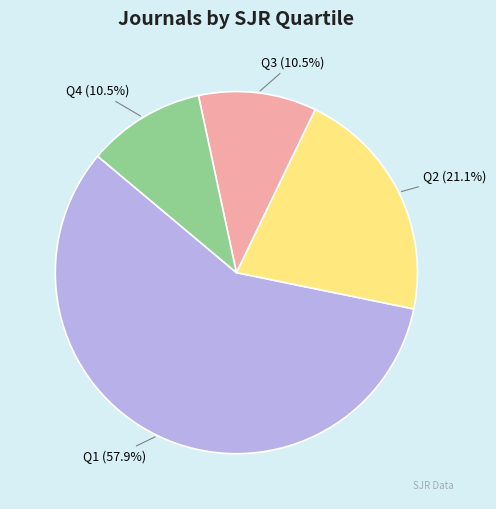

Approximately how many times larger is the value at Q1 (57.9%) compared to Q4 (10.5%)?

5.5